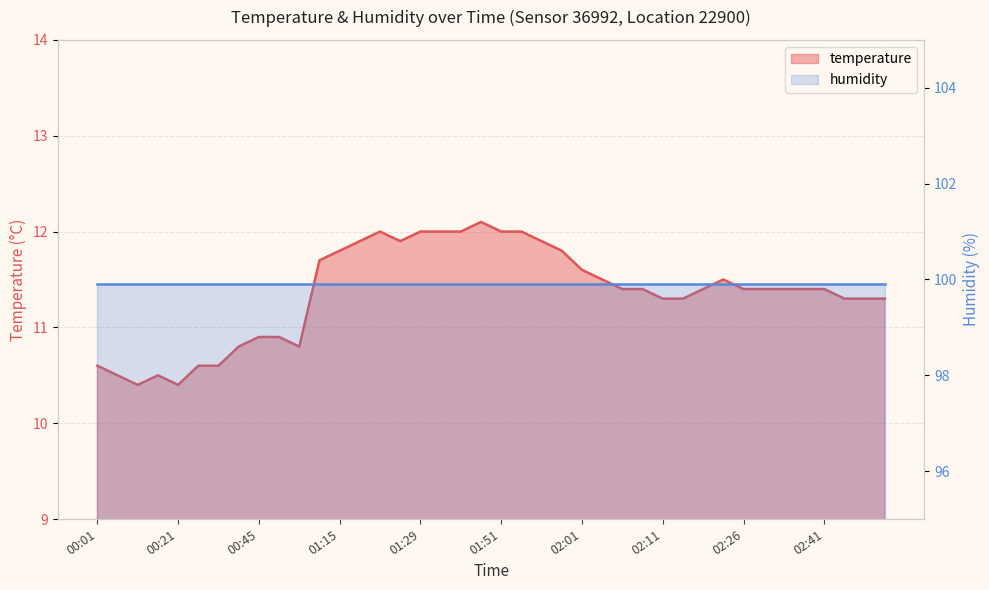

Is it true that the value at 00:38 is 3.8?

False